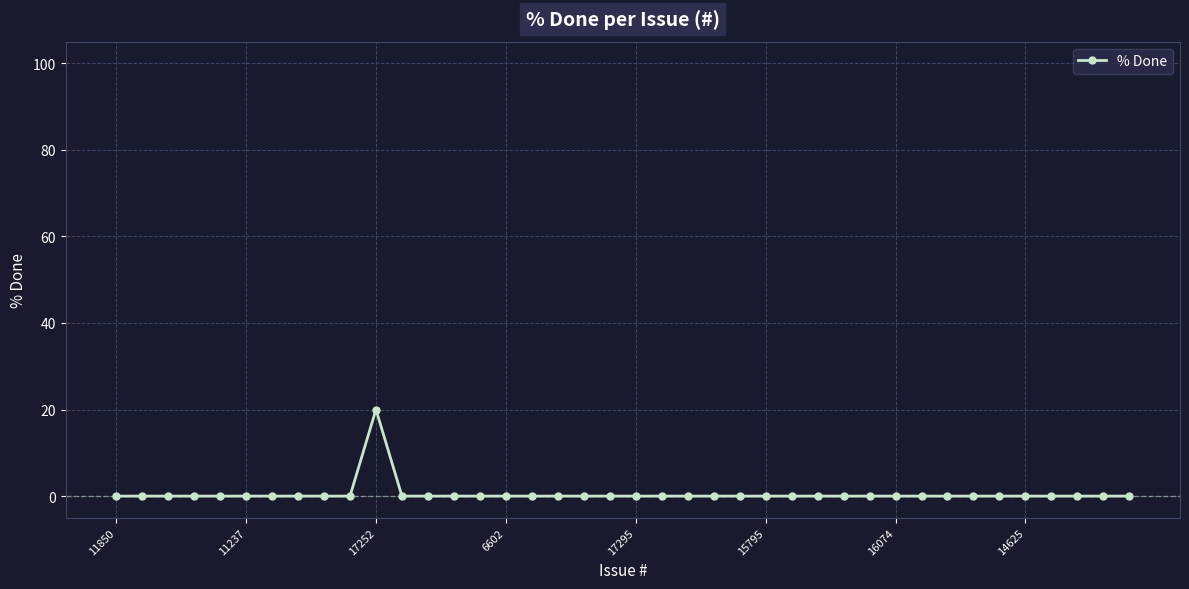

Count the number of categories in the chart.

40